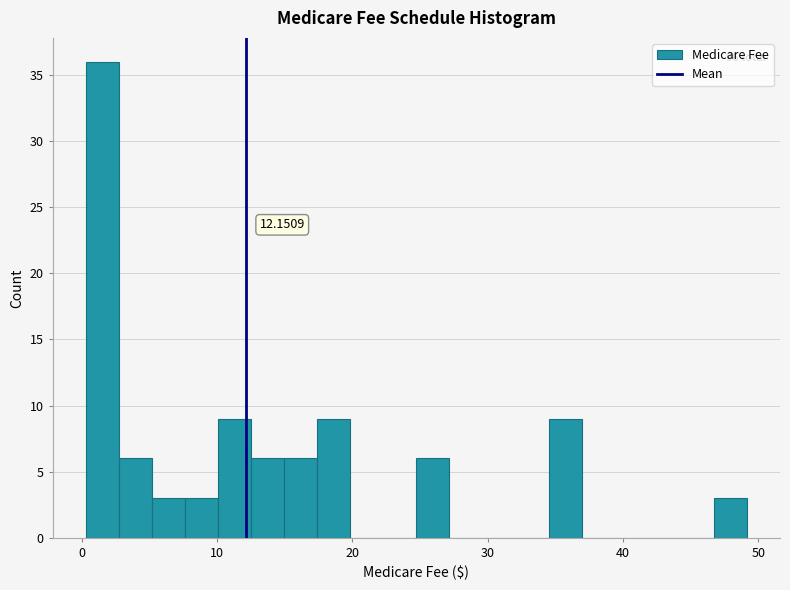

Around what value on the x-axis is the tallest bar? Give the approximate position of its centre, as read against the axis.

2